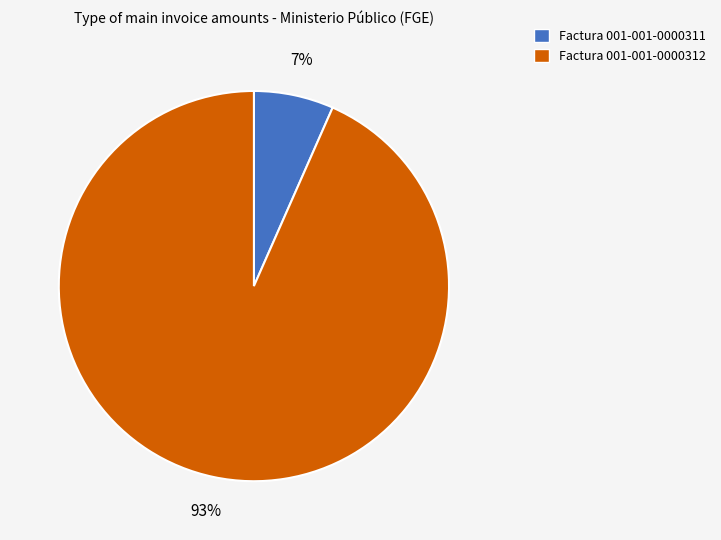

Which slice is the smallest?

Factura 001-001-0000311